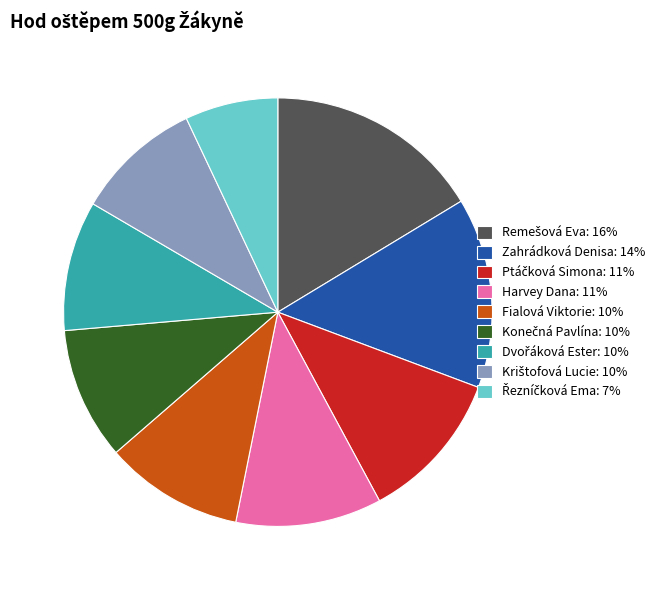

Does Zahrádková Denisa: 14% represent more than half of the total?

No